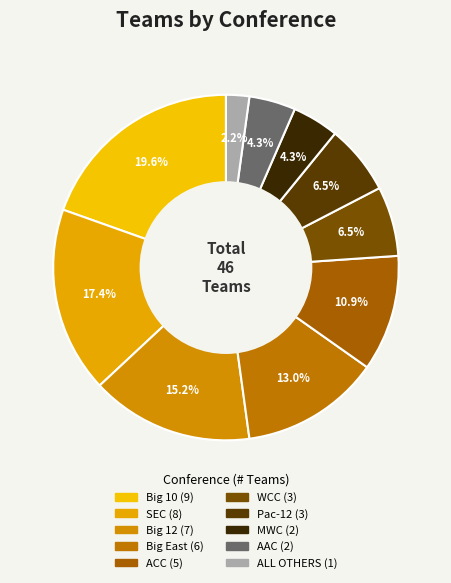

To the nearest percent, what percentage of the pie is WCC?

7%